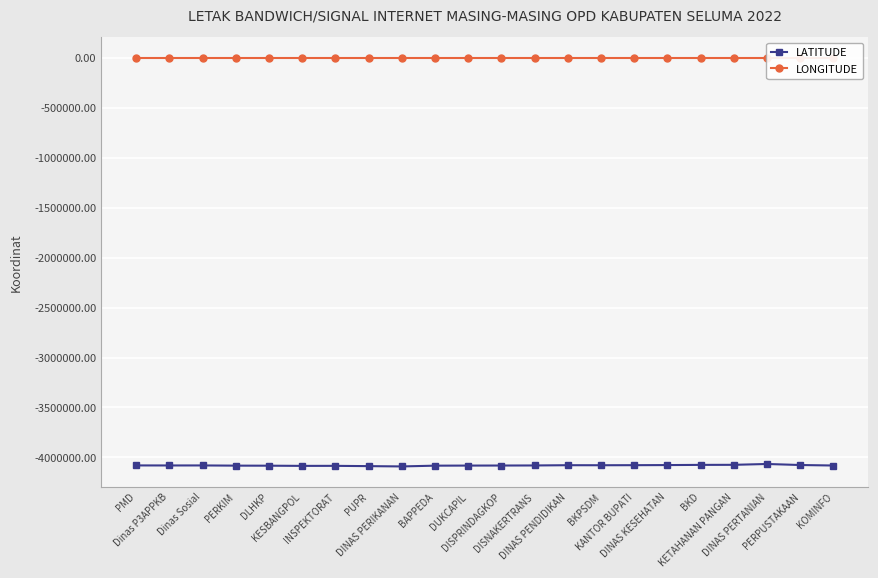

Which label corresponds to the largest value in the chart?

DINAS PERTANIAN